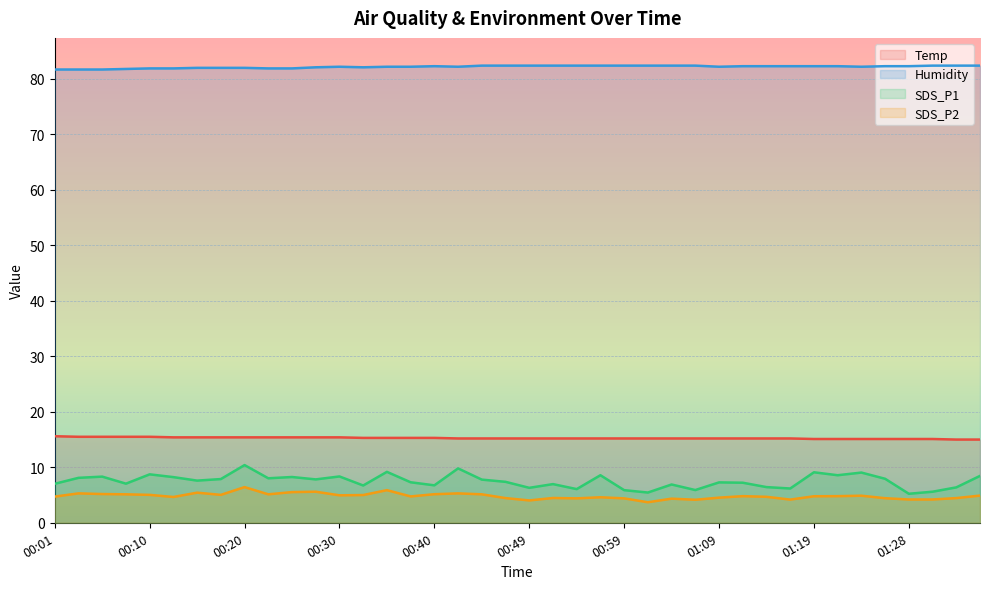

True or false: SDS_P1 and Humidity intersect in this chart.

False